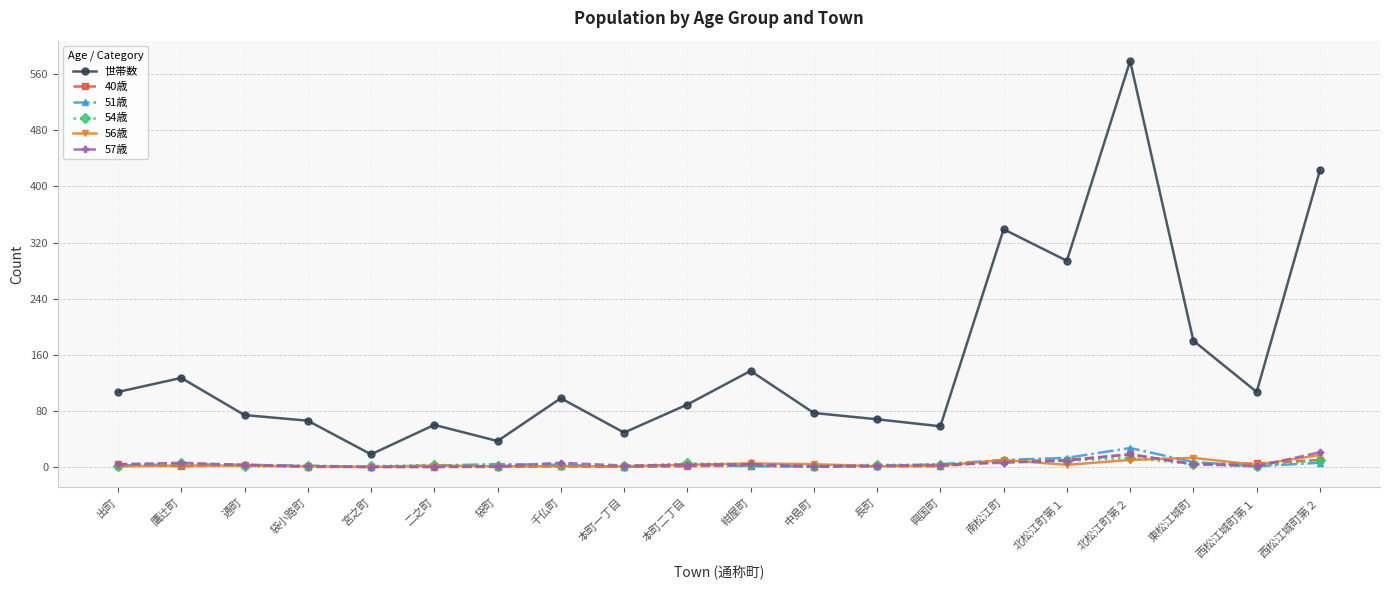

What is the highest value of the 56歳 series?

17